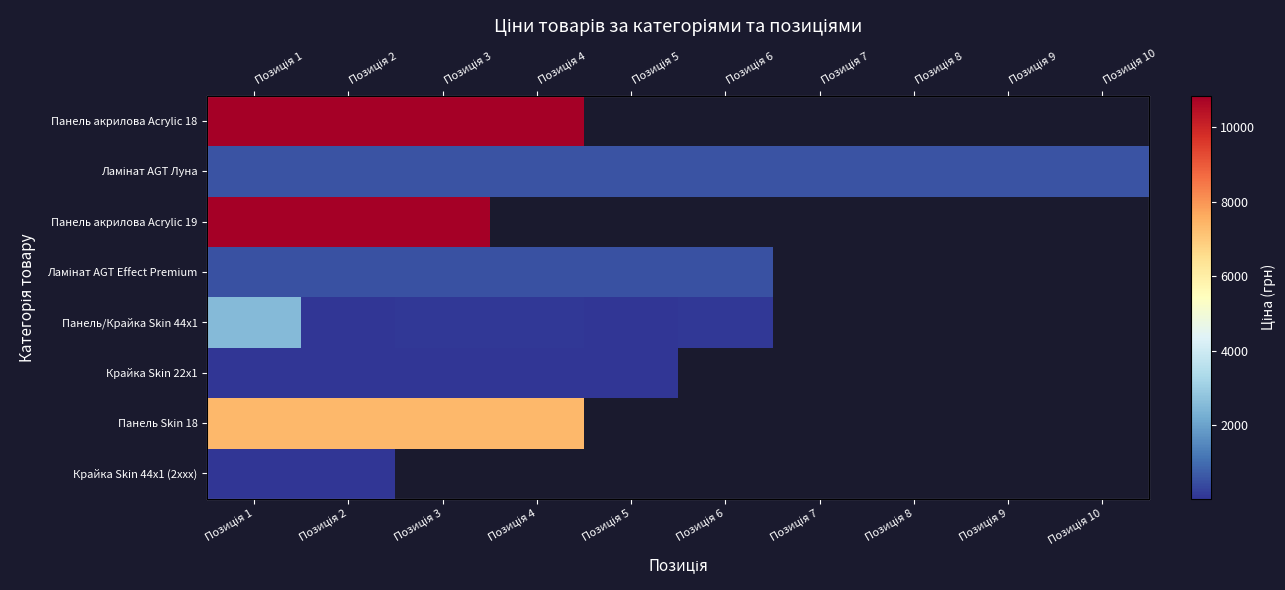

Which series has the largest total across all categories?

Ламінат AGT Луна